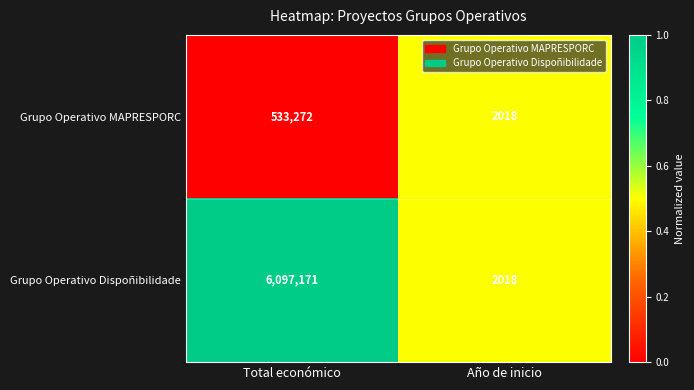

What is the difference between the highest and lowest values at Total económico?

5563899